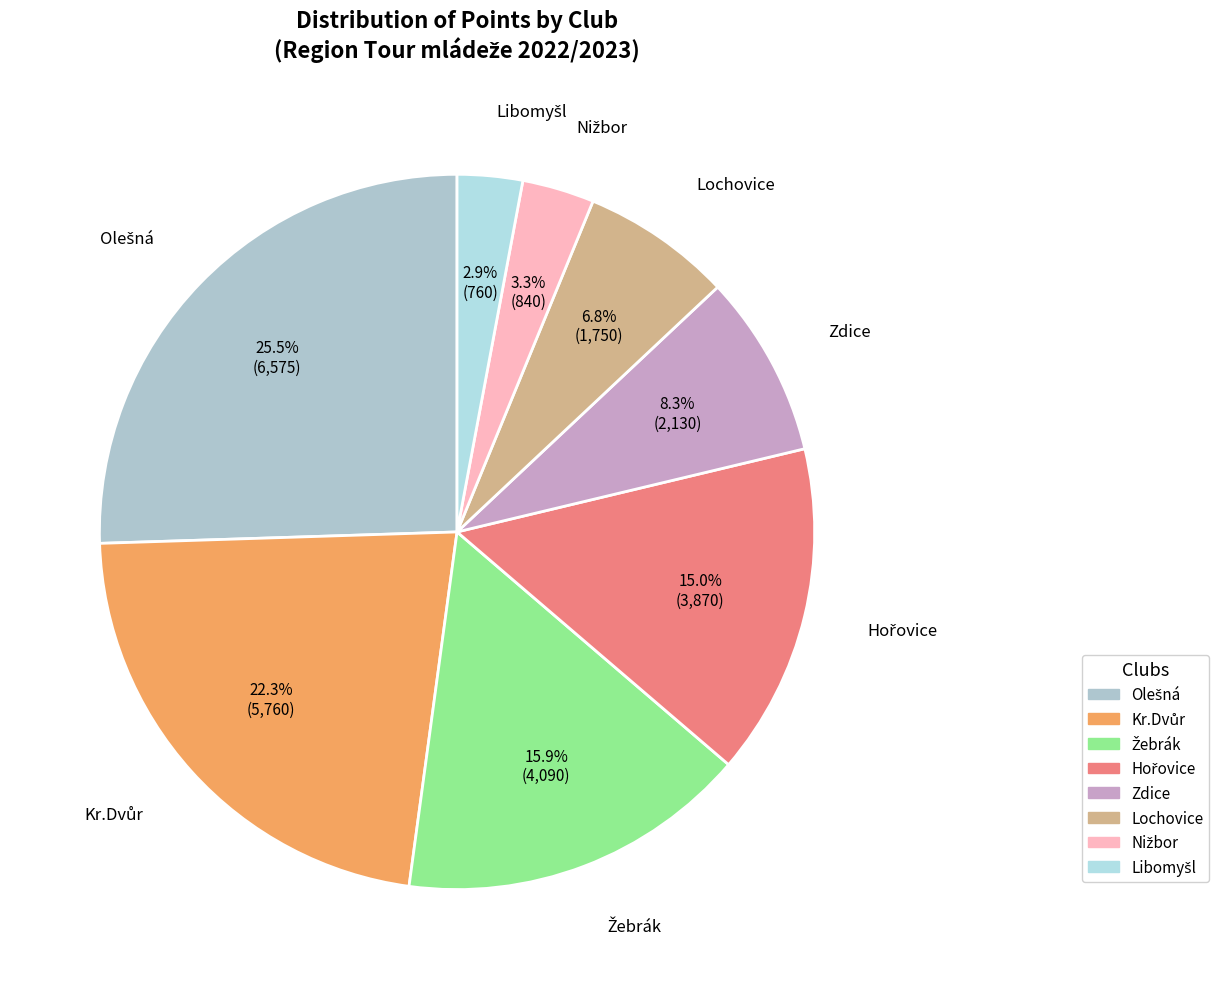

Between Zdice and Lochovice, which is larger?

Zdice